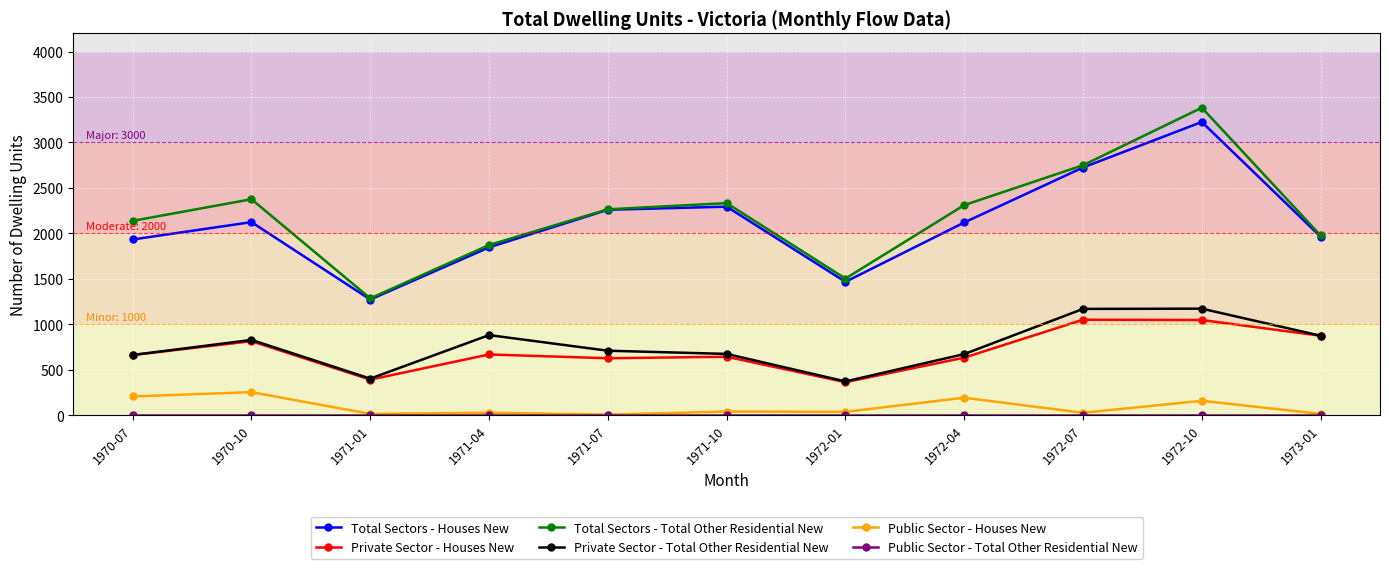

True or false: Private Sector - Houses New and Public Sector - Houses New intersect in this chart.

False